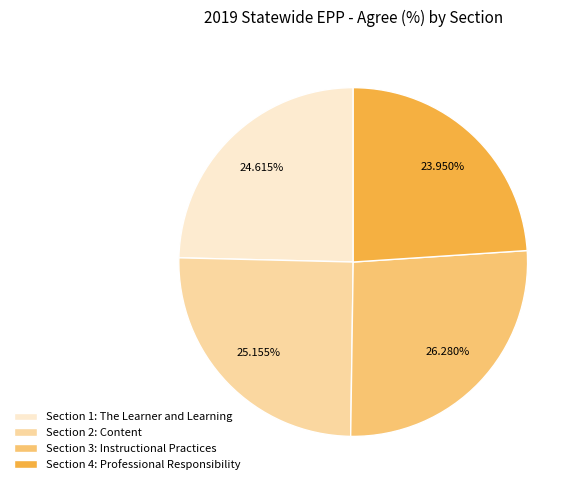

The Section 4: Professional Responsibility slice represents 15% of the pie. True or false?

False